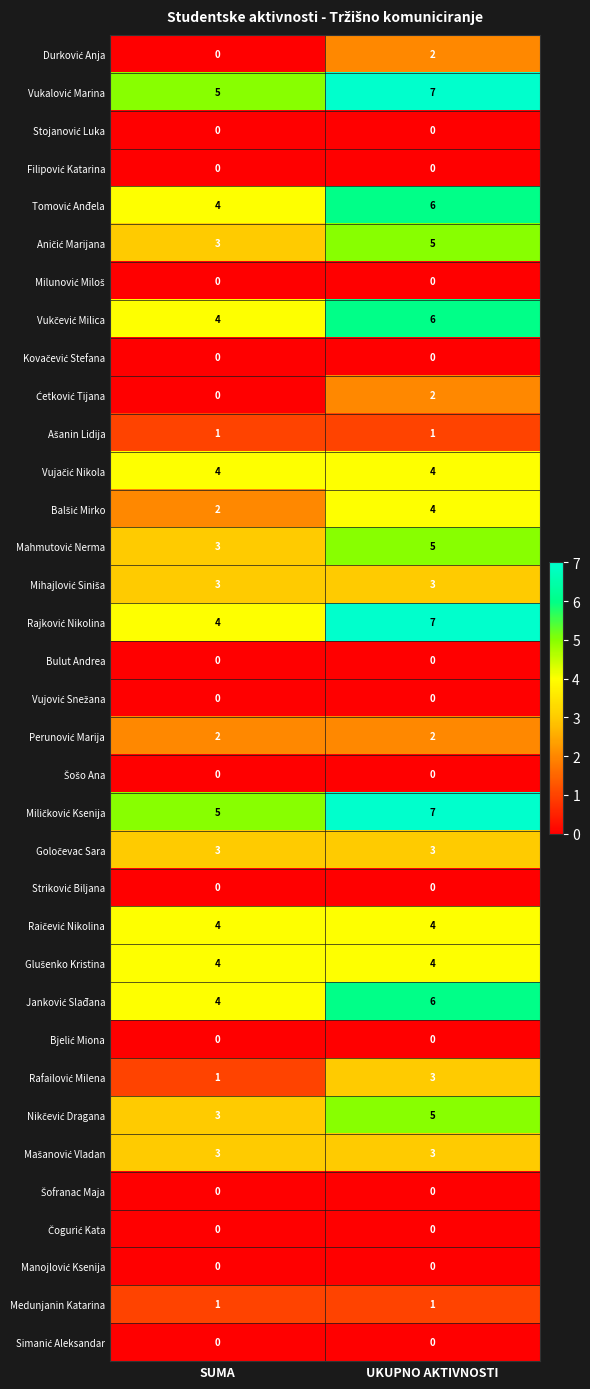

What is the spread (max minus min) of values at UKUPNO AKTIVNOSTI?

7